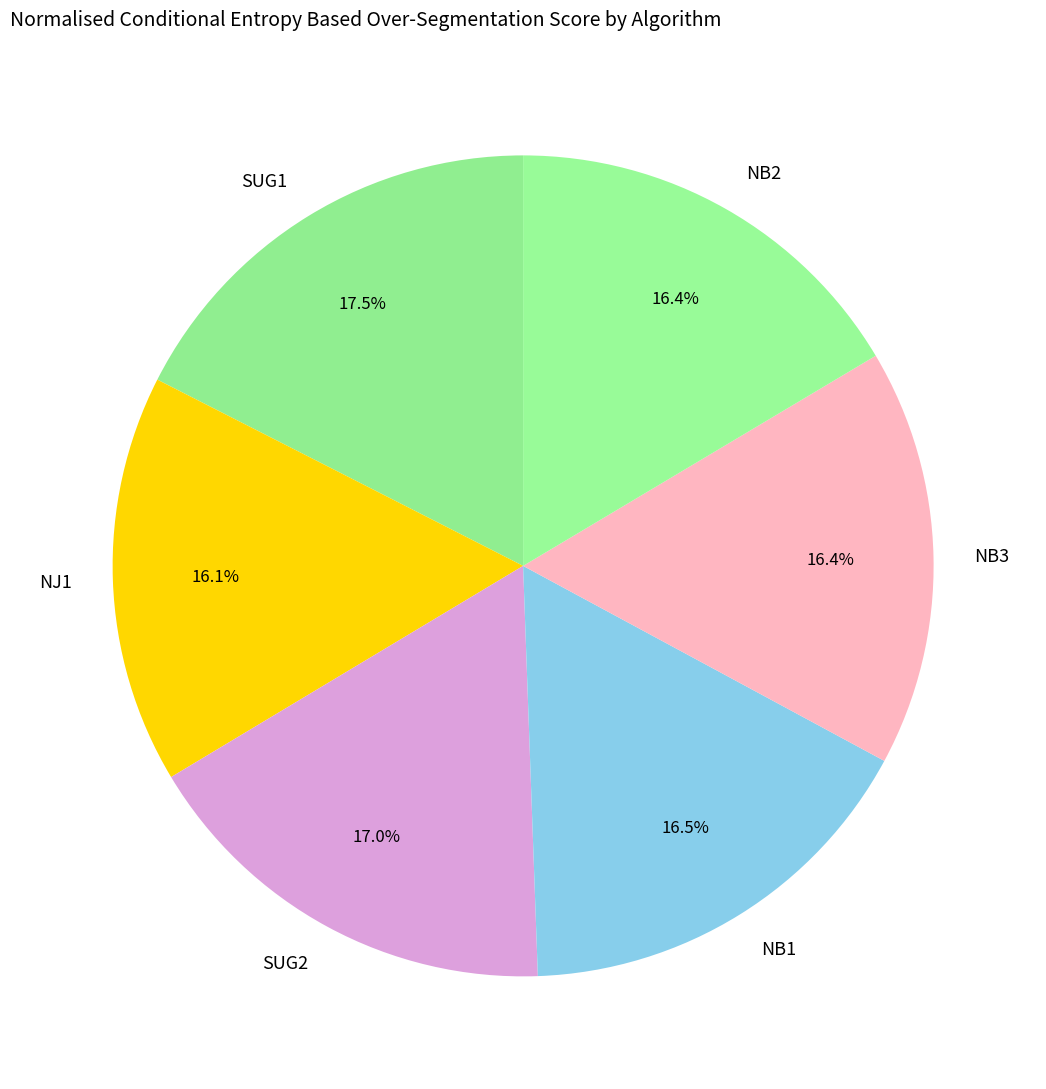

To the nearest percent, what percentage of the pie is SUG2?

17%